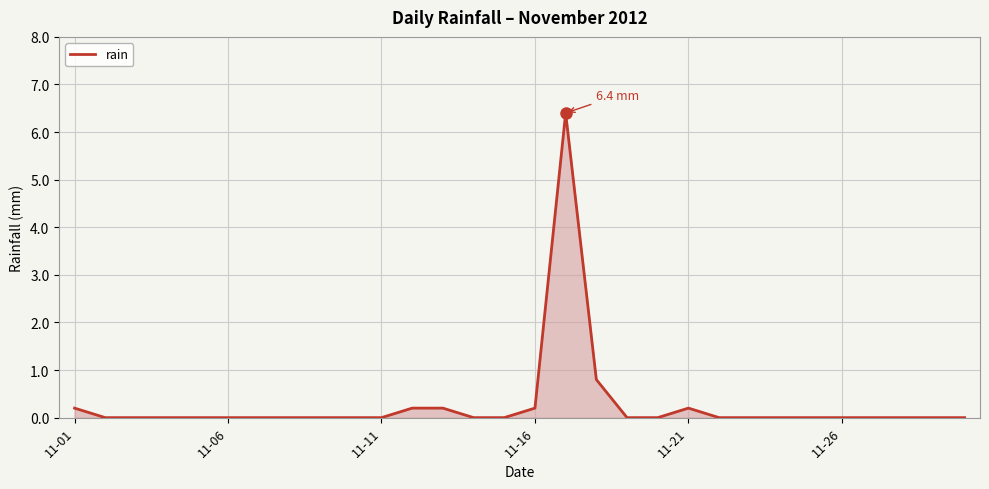

What is the maximum value shown in the chart?

6.4